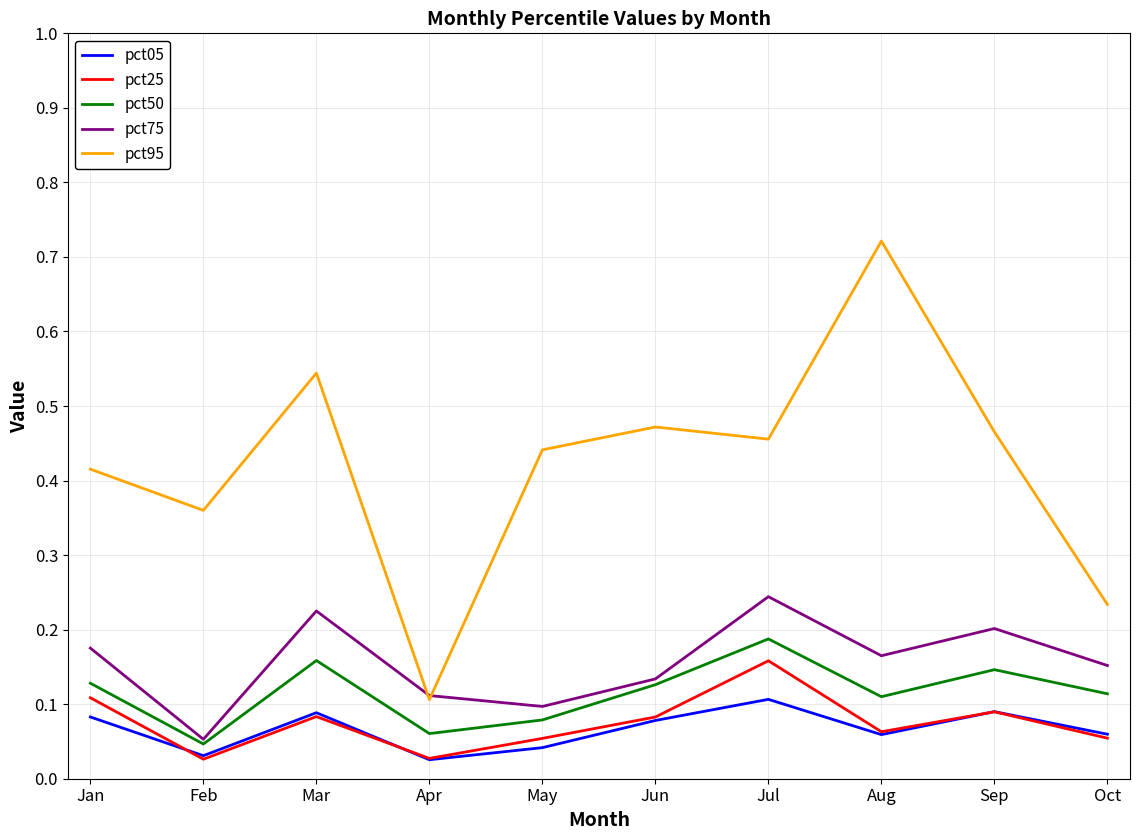

Which label corresponds to the largest value in the chart?

Aug